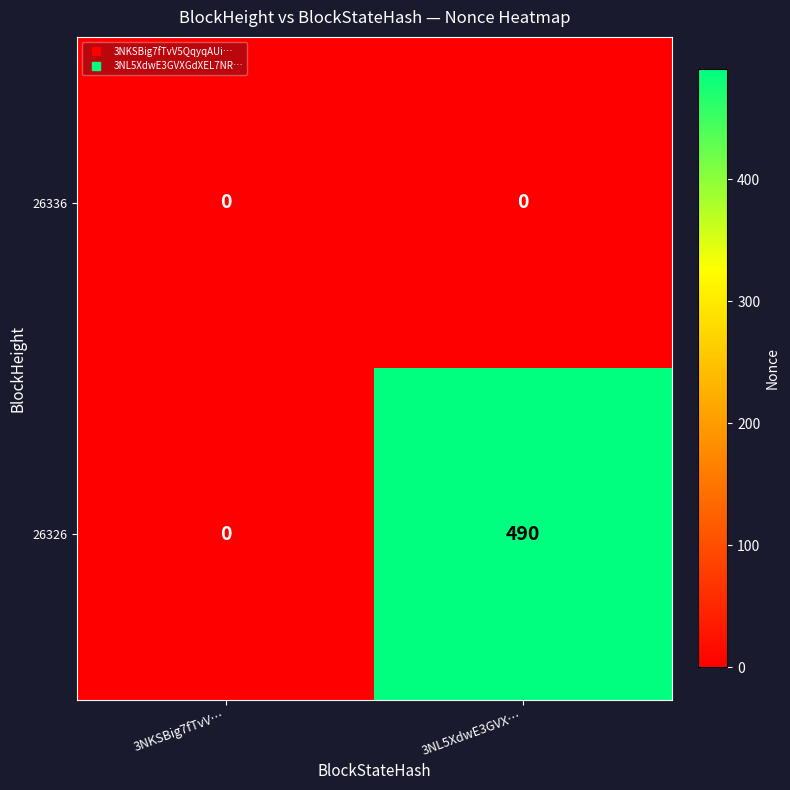

Reading left to right, transcribe all the data shown in this chart.

26336: 0	0
26326: 0	490